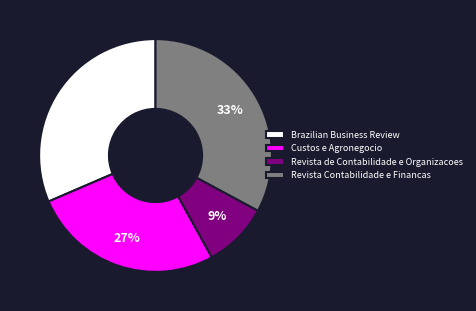

Does Custos e Agronegocio account for over 50% of the chart?

No